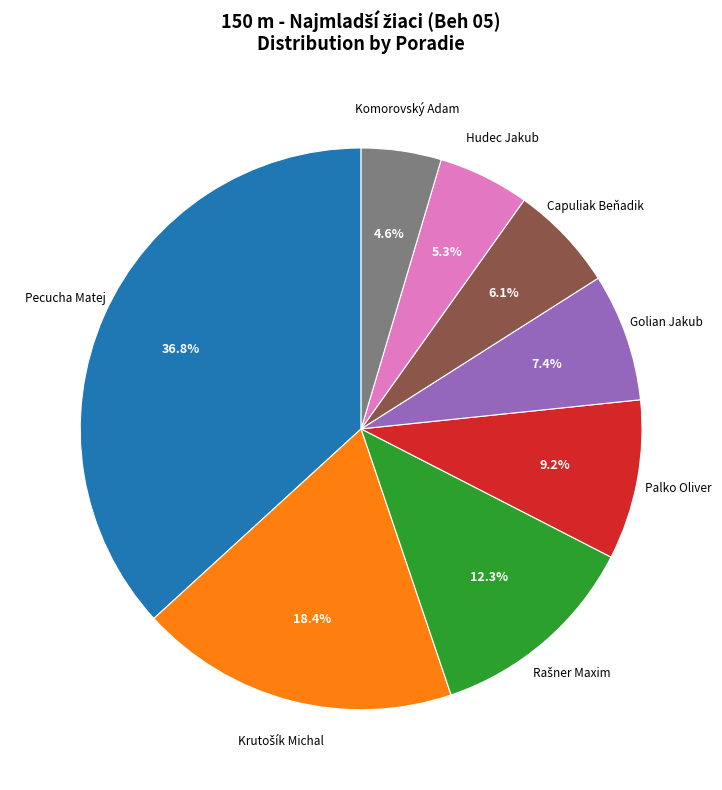

Approximately how many times larger is the value at Komorovský Adam compared to Palko Oliver?

0.5